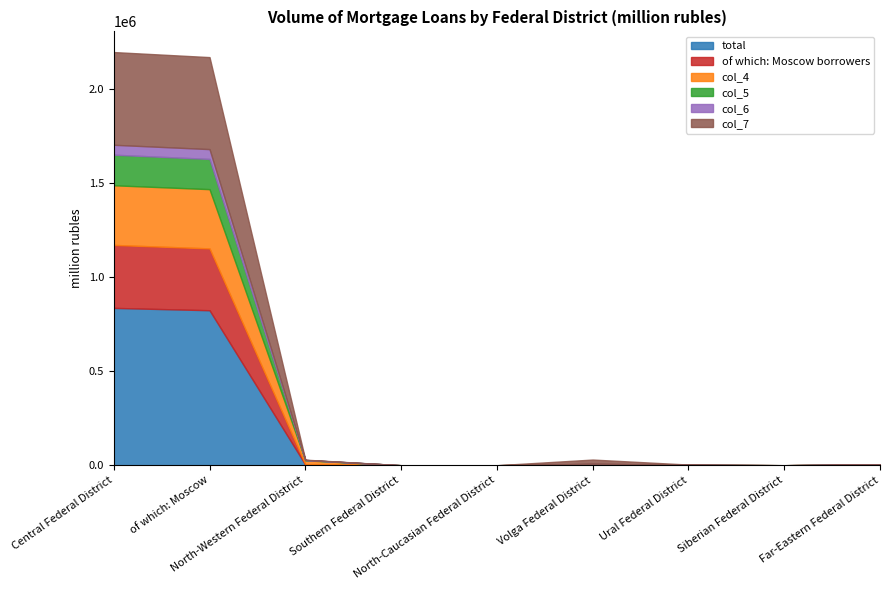

In total, how many points are higher than both neighbors (excluding endpoints)?

1